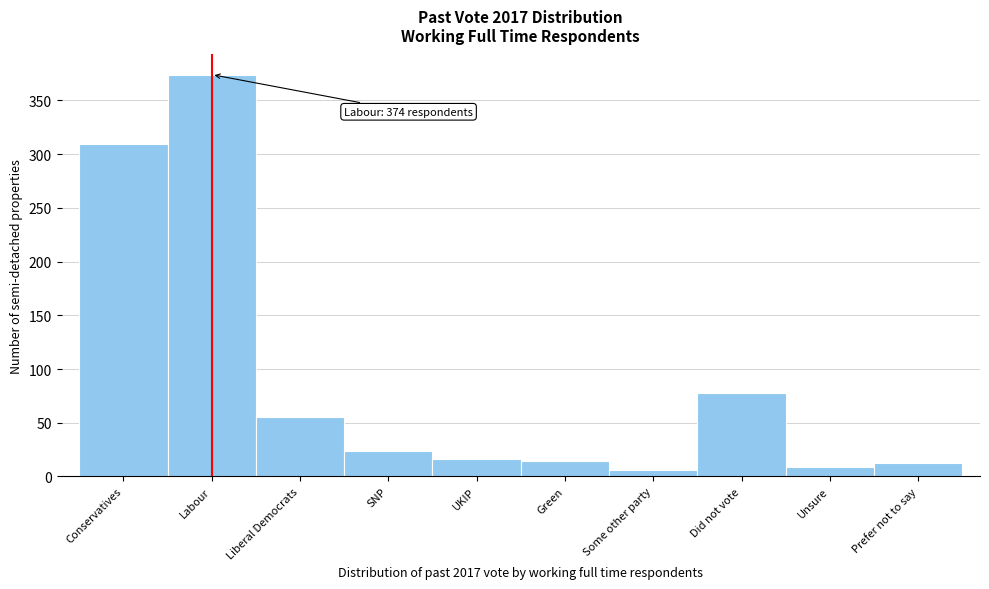

At which label is the value closest to 190?

Did not vote